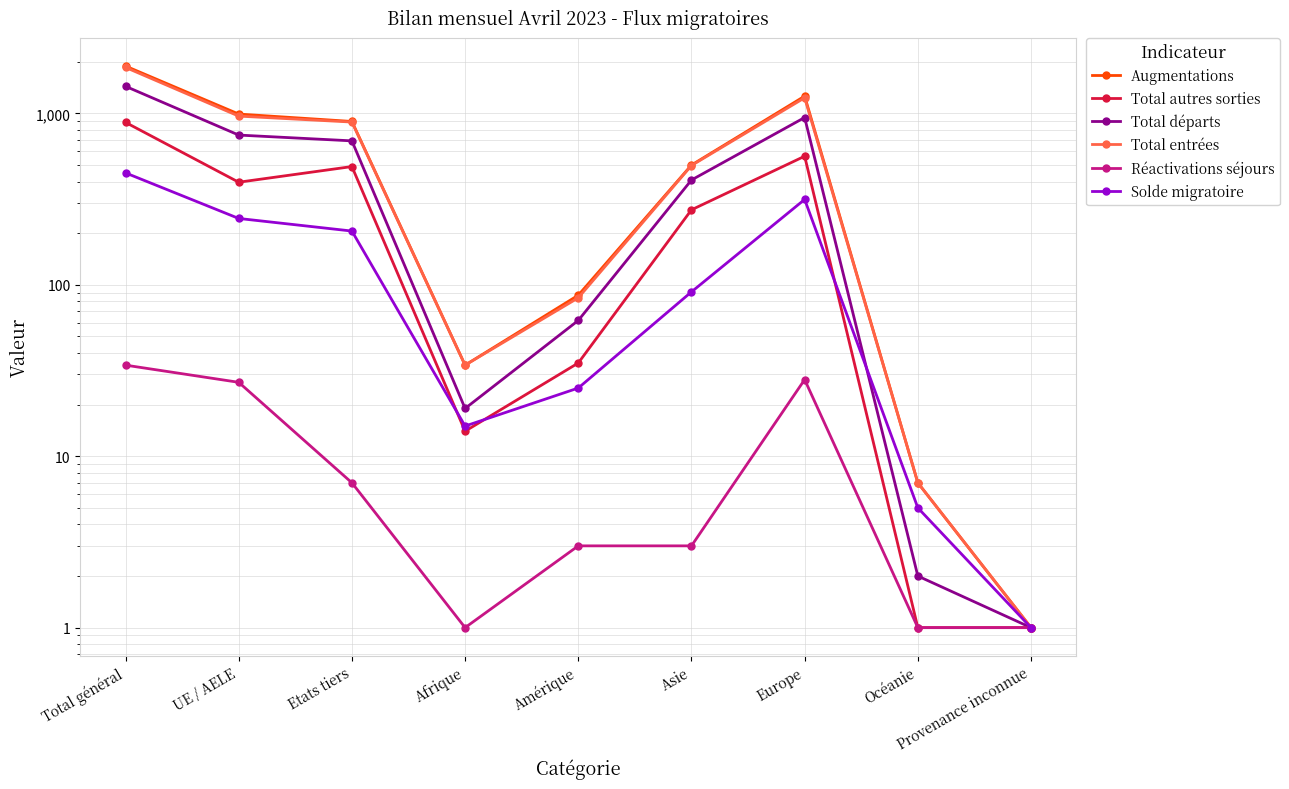

How many distinct data groups are displayed?

6